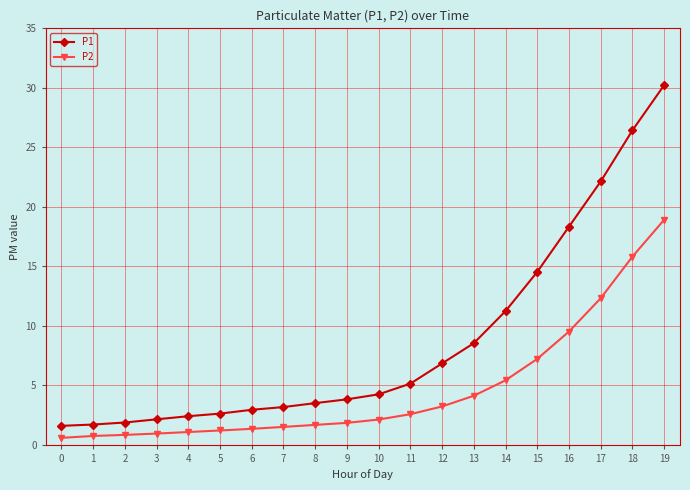

True or false: P2 and P1 intersect in this chart.

False